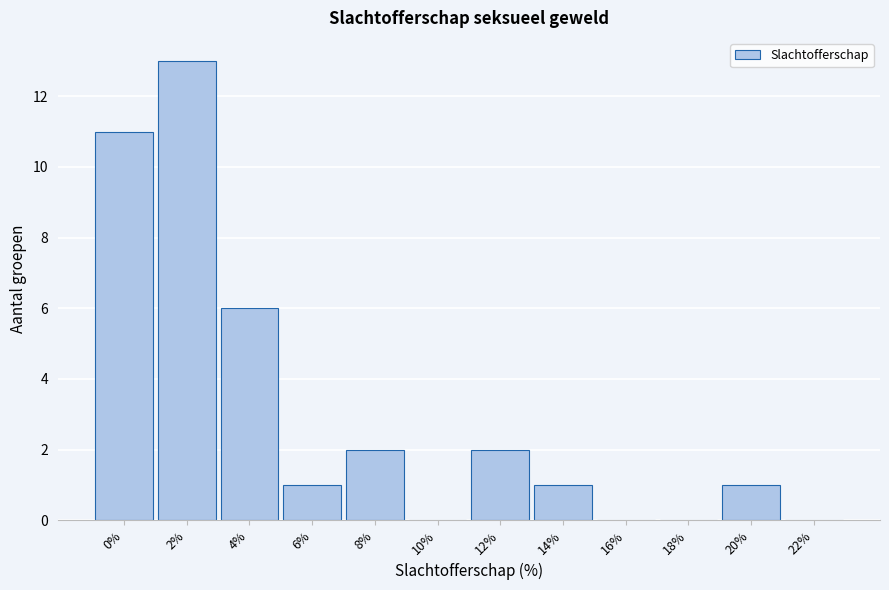

Reading left to right, transcribe all the data shown in this chart.

0%=11	2%=13	4%=6	6%=1	8%=2	10%=0	12%=2	14%=1	16%=0	18%=0	20%=1	22%=0